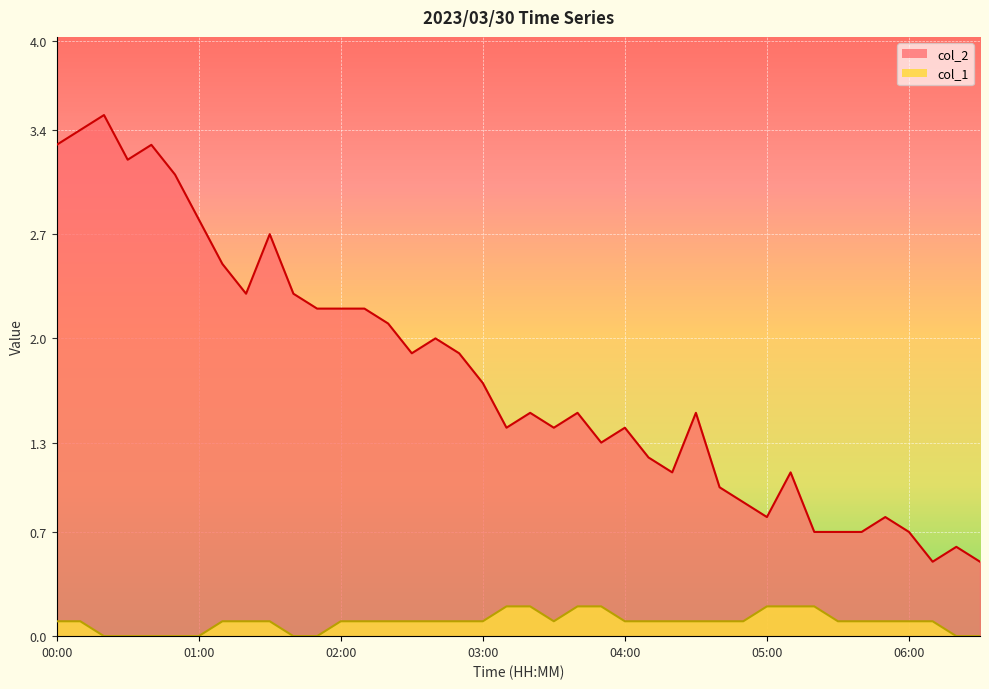

Between 01:30 and 03:20, which is larger?

01:30